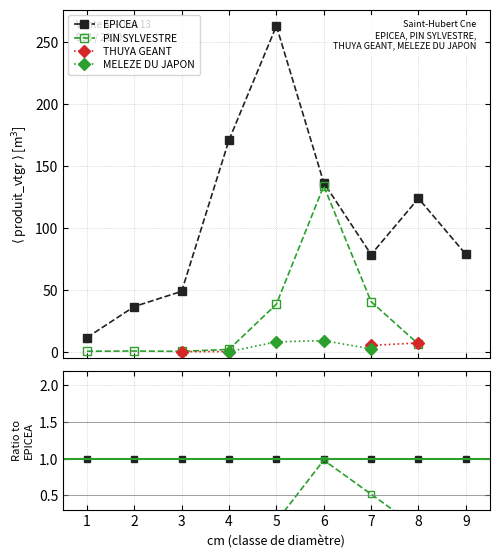

At how many categories does at least one series exceed 0?

9